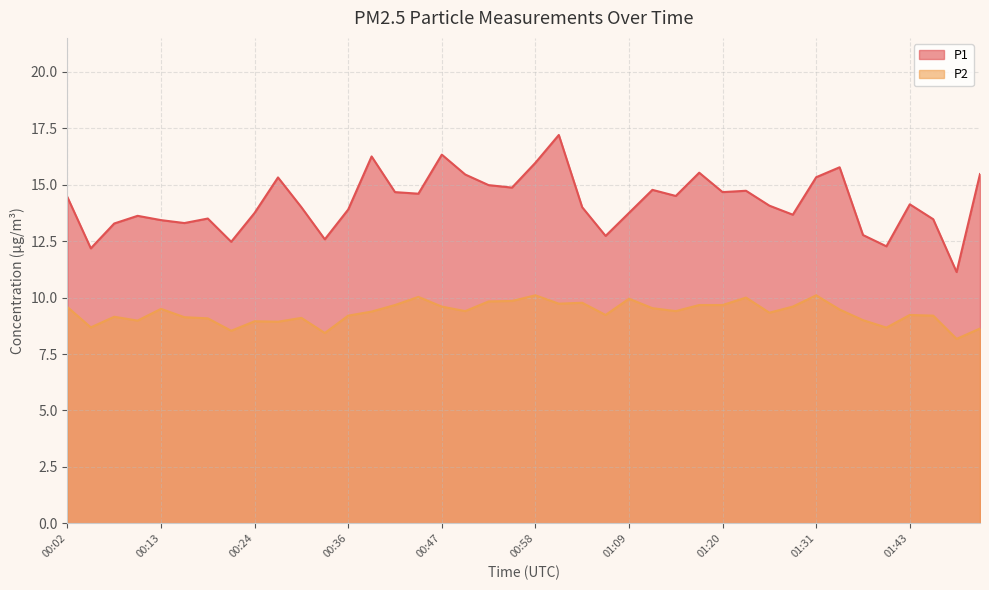

Which category has the highest value in the P1 series?

01:01